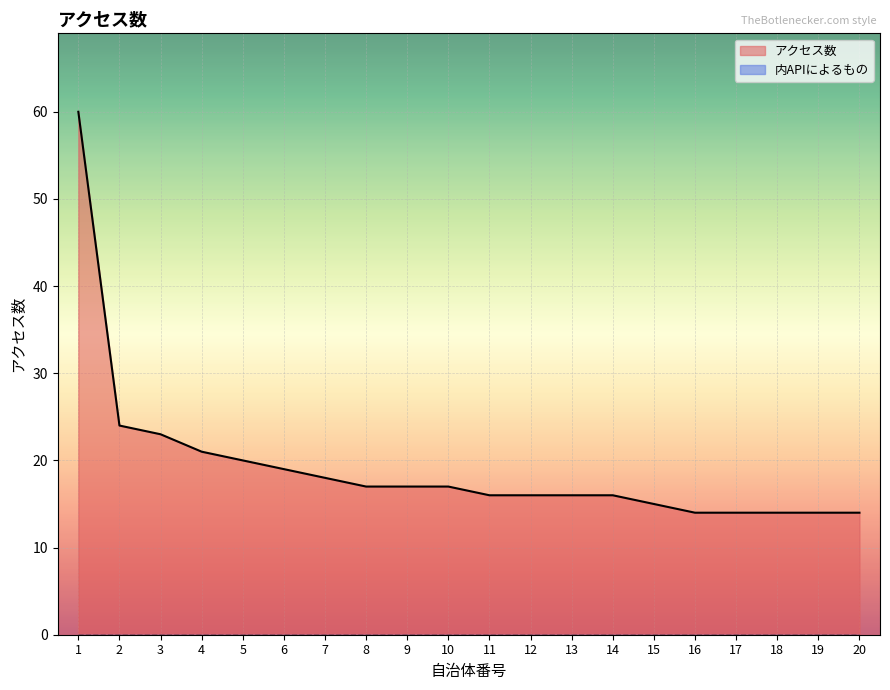

How many data points does each series have?

20